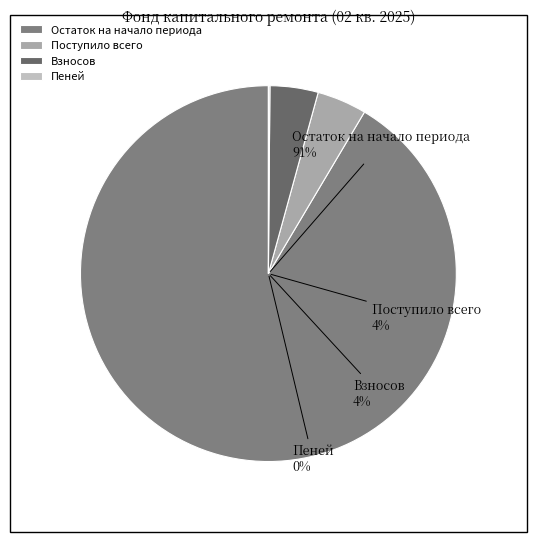

To the nearest percent, what is the difference between the Пеней and Остаток на начало периода slice percentages?

91%